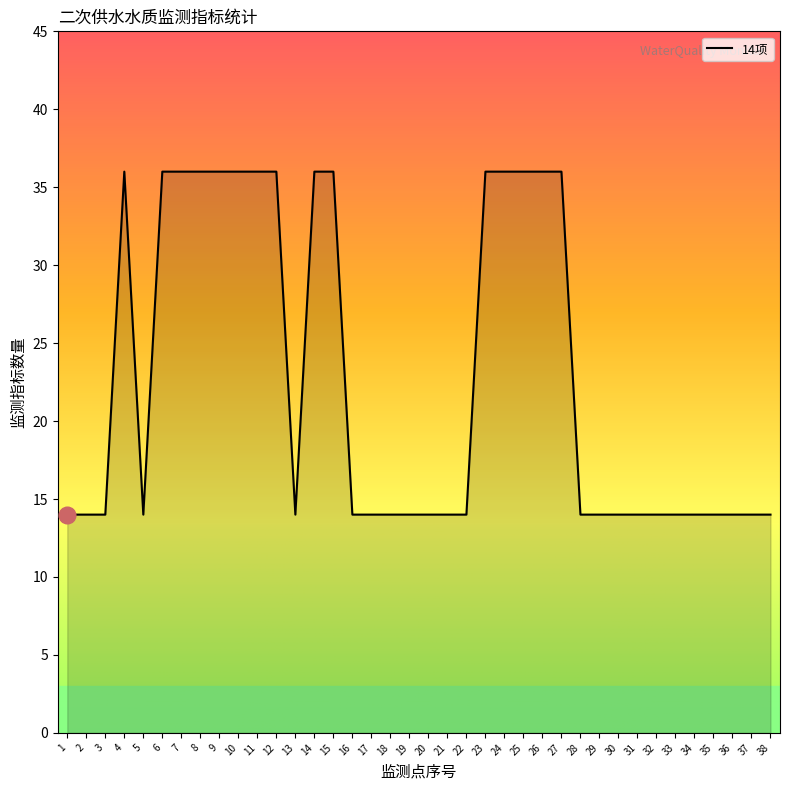

The value at 31 is 3. True or false?

False